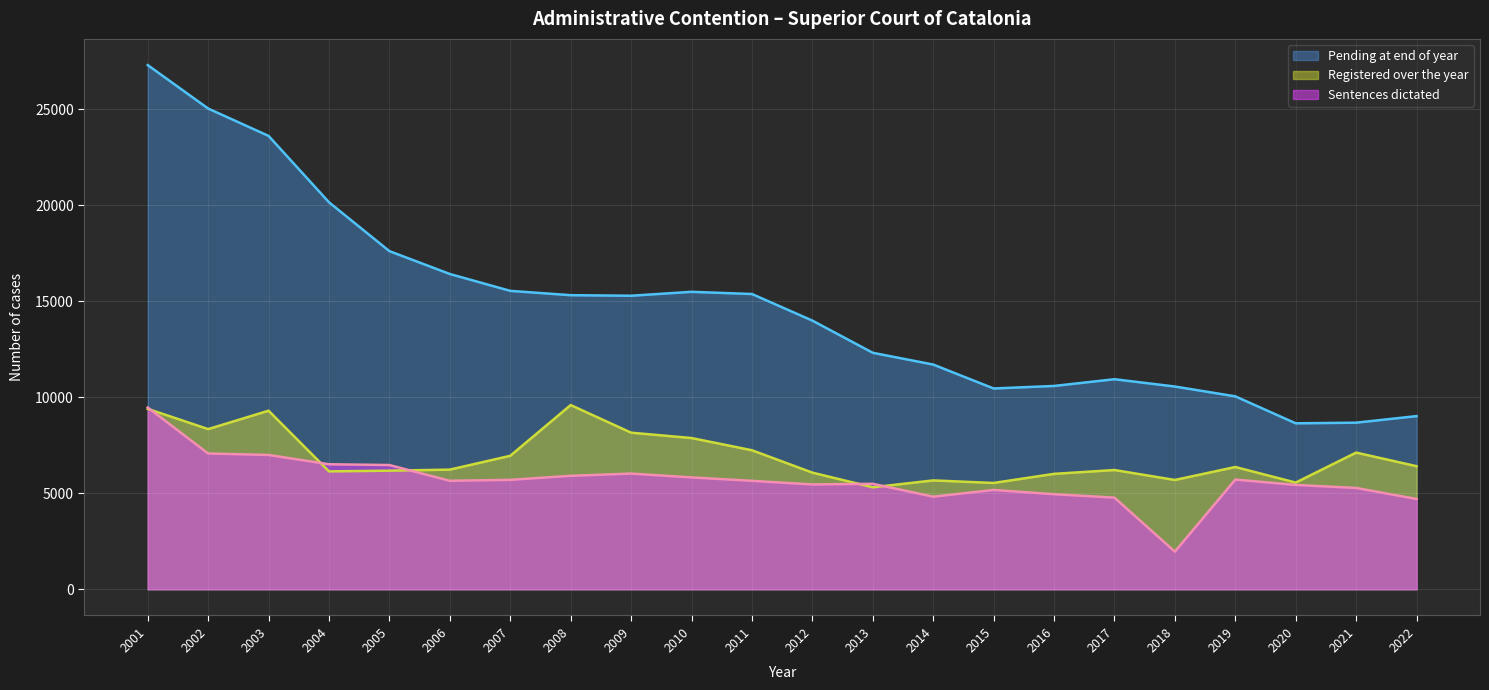

Is the value of Pending at end of year at 2011 greater than the value of Registered over the year at 2013?

Yes